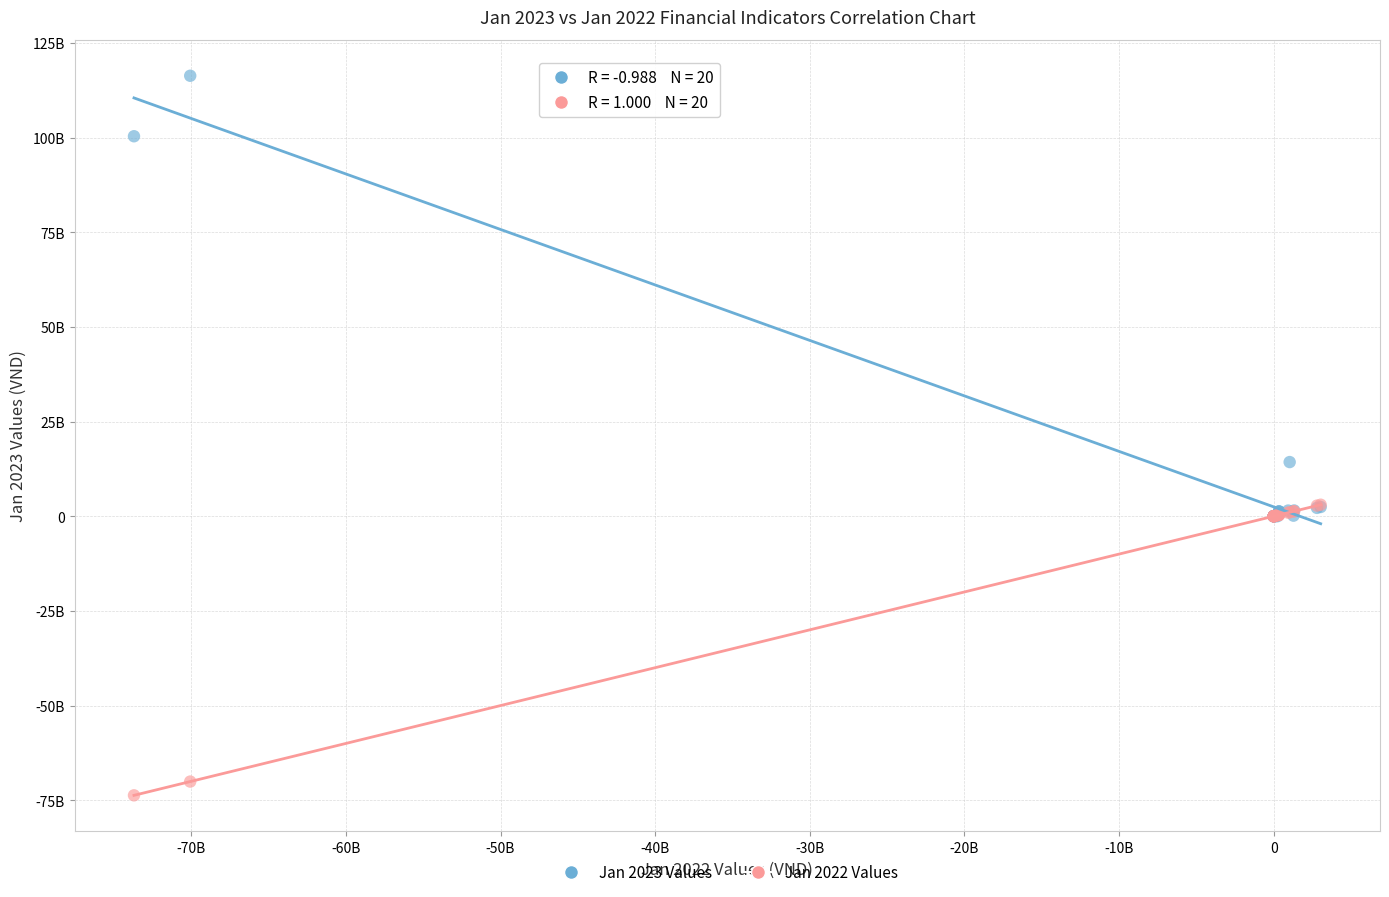

What are all the series names shown in the legend?

Jan 2023 Values, Jan 2022 Values